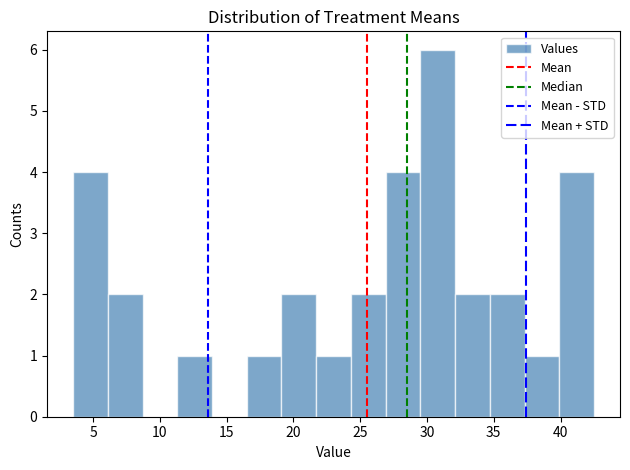

Reading left to right, list every bar in this chart as the range it spans on the x-axis followed by its height. Neither the bar edges nor the heights are printed on the chart, so give them approximately, as read against the axes.

3.5 to 6.1: 4
6.1 to 8.7: 2
8.7 to 11.3: 0
11.3 to 13.9: 1
13.9 to 16.5: 0
16.5 to 19.1: 1
19.1 to 21.7: 2
21.7 to 24.3: 1
24.3 to 26.9: 2
26.9 to 29.5: 4
29.5 to 32.1: 6
32.1 to 34.7: 2
34.7 to 37.3: 2
37.3 to 39.9: 1
39.9 to 42.5: 4